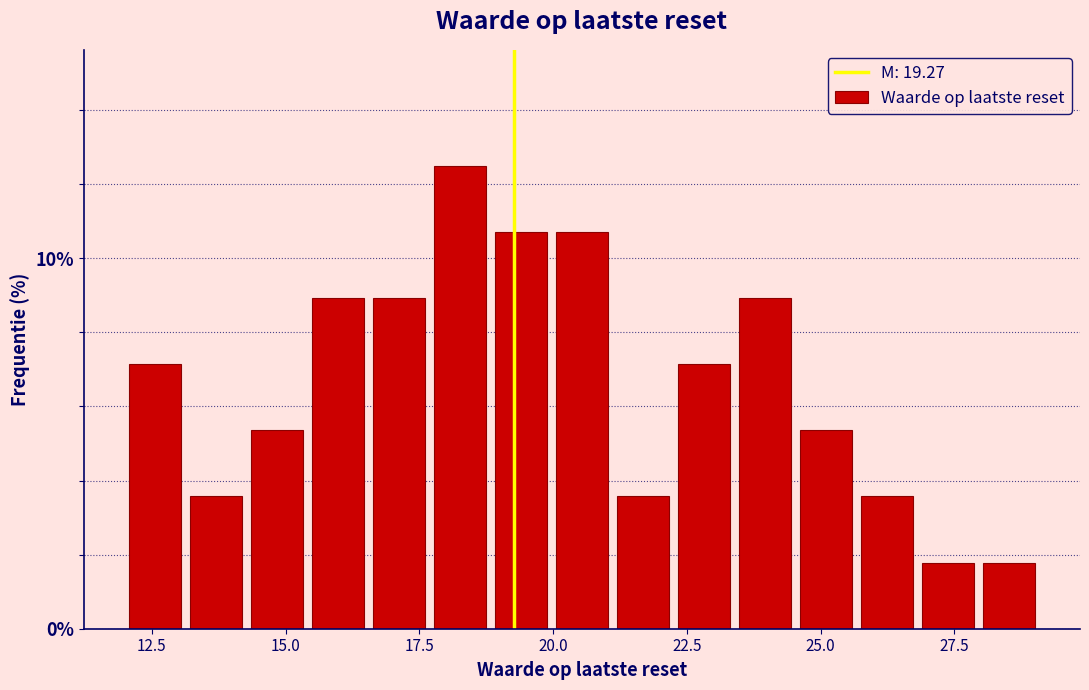

Read against the x-axis, roughly where is the centre of the tallest bar?

18.5